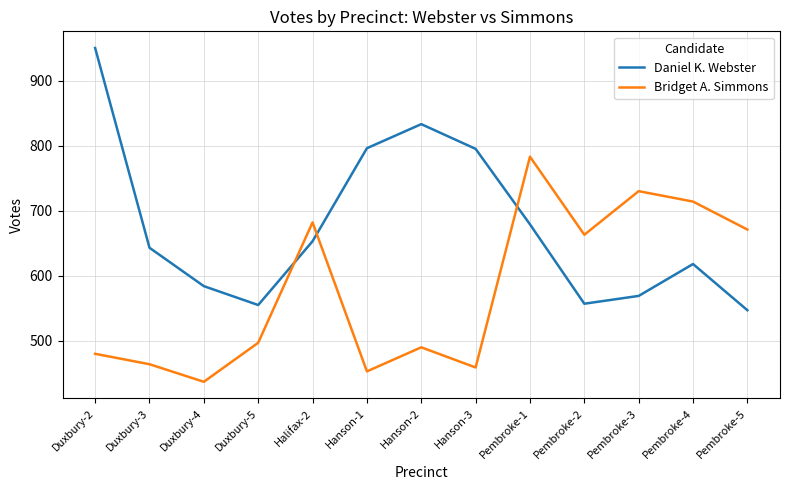

The Bridget A. Simmons series shows 157 at Hanson-3. True or false?

False